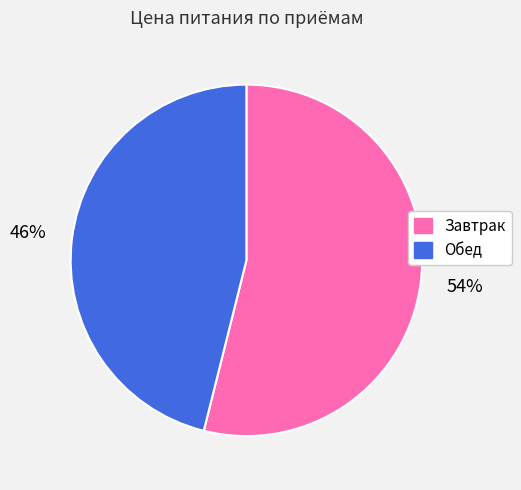

True or false: Завтрак accounts for 43% of the total.

False